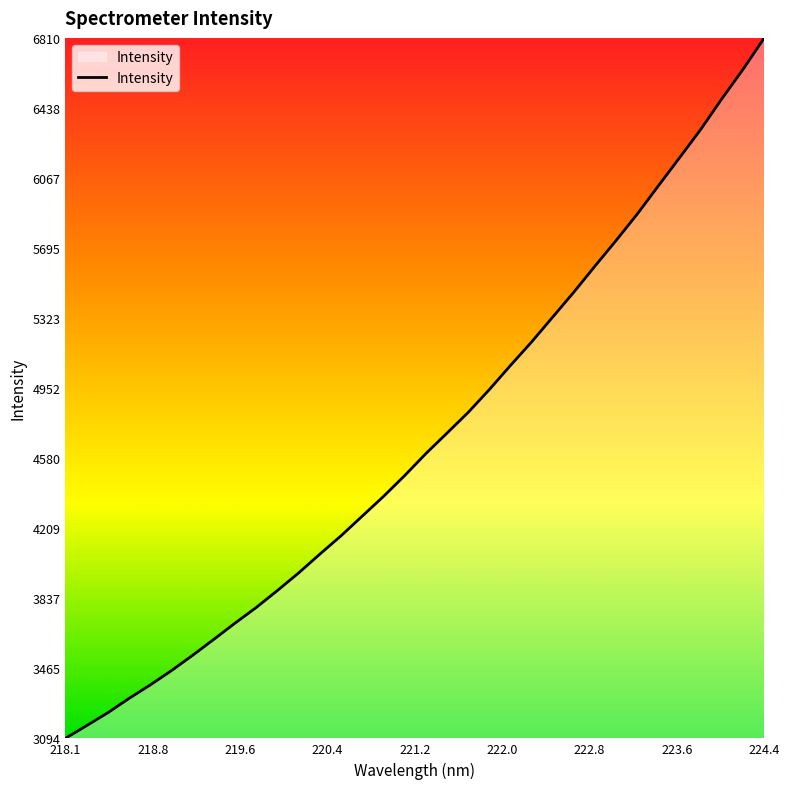

How many lines are shown in the chart?

1